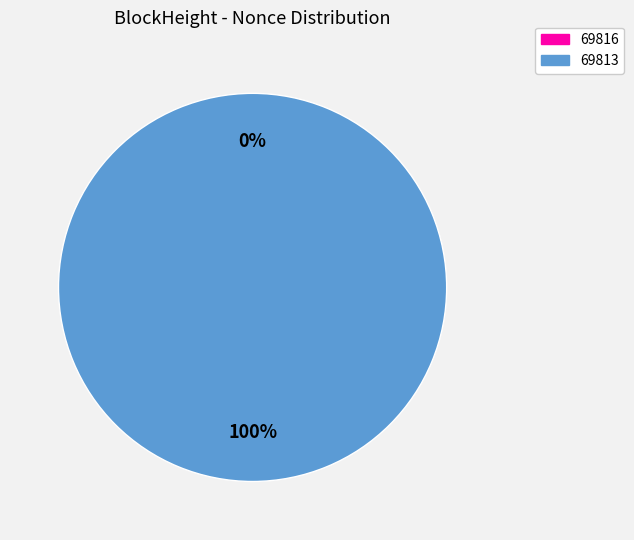

Which category has the smallest portion of the pie?

69816